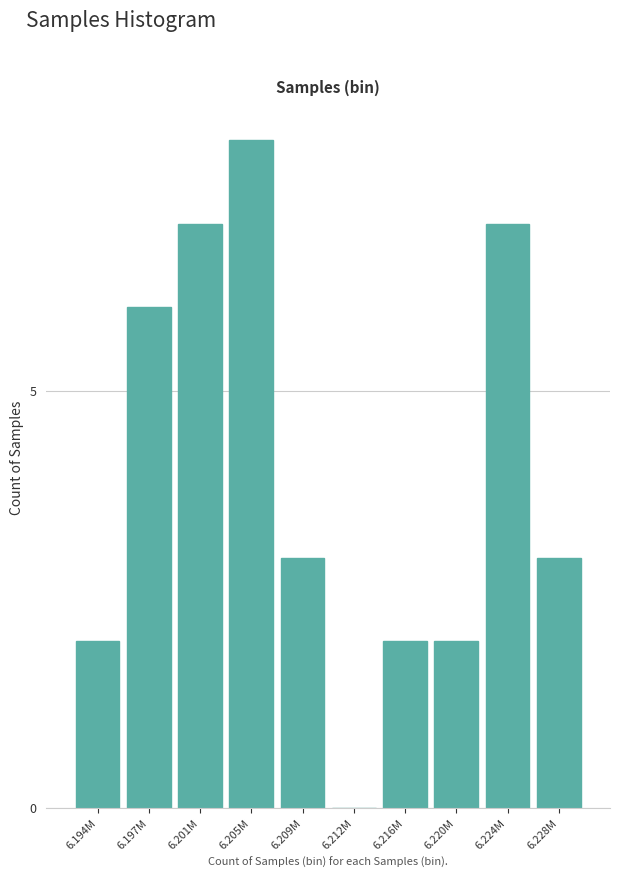

Reading right to left, what are all the values shown in this chart?

6.228M=3	6.224M=7	6.220M=2	6.216M=2	6.212M=0	6.209M=3	6.205M=8	6.201M=7	6.197M=6	6.194M=2